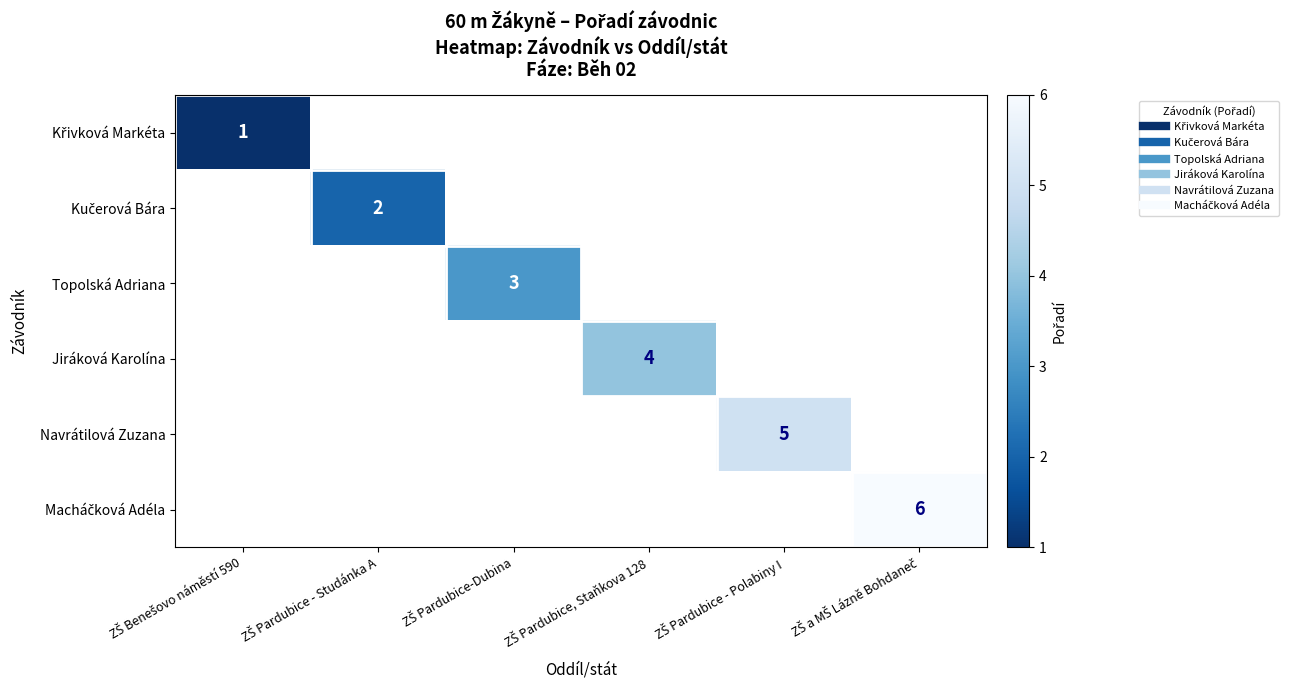

At which category does the chart reach its minimum across all series?

ZŠ Benešovo náměstí 590